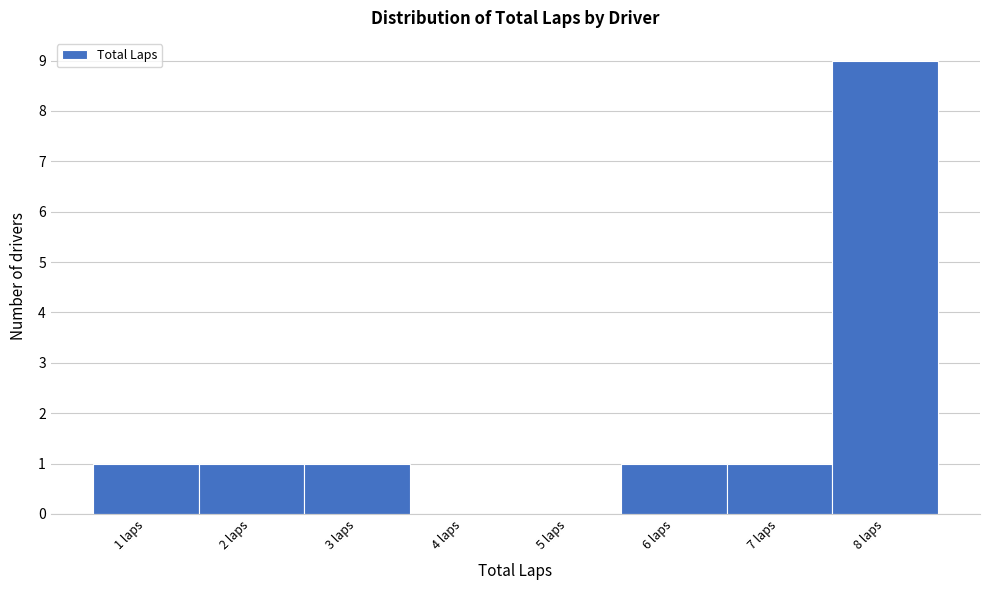

Reading left to right, transcribe this chart: for each bar, give the range it covers on the x-axis and its height. The values are not printed on the chart, so give them approximately, as read against the axis.

0.5 to 1.5: 1
1.5 to 2.5: 1
2.5 to 3.5: 1
3.5 to 4.5: 0
4.5 to 5.5: 0
5.5 to 6.5: 1
6.5 to 7.5: 1
7.5 to 8.5: 9